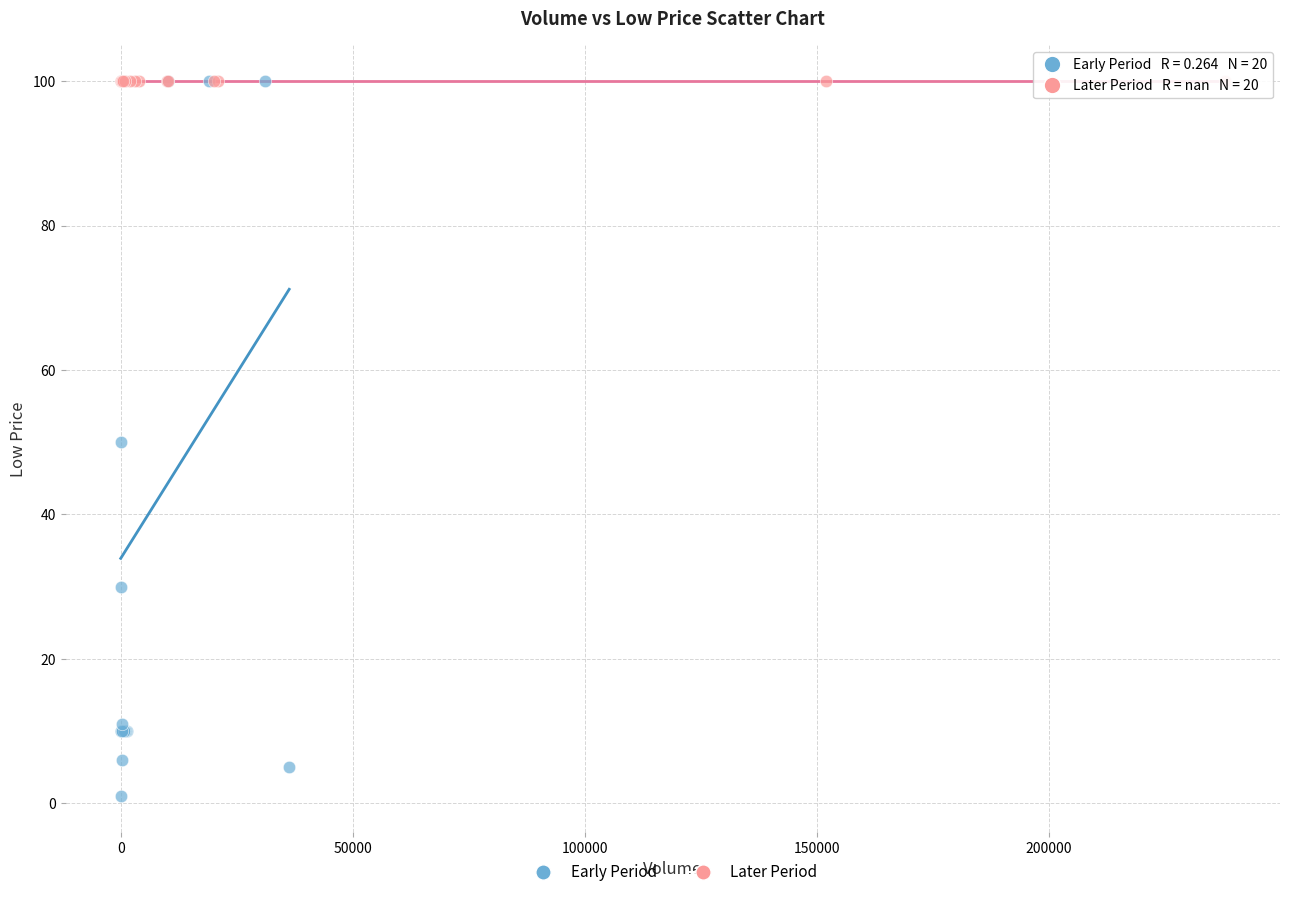

Which series reaches the minimum Y coordinate?

Early Period